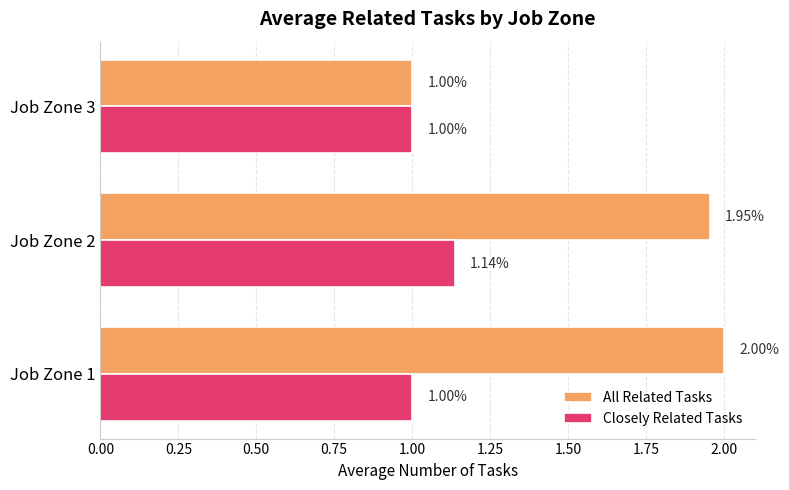

How many values in the Closely Related Tasks series exceed 1?

1